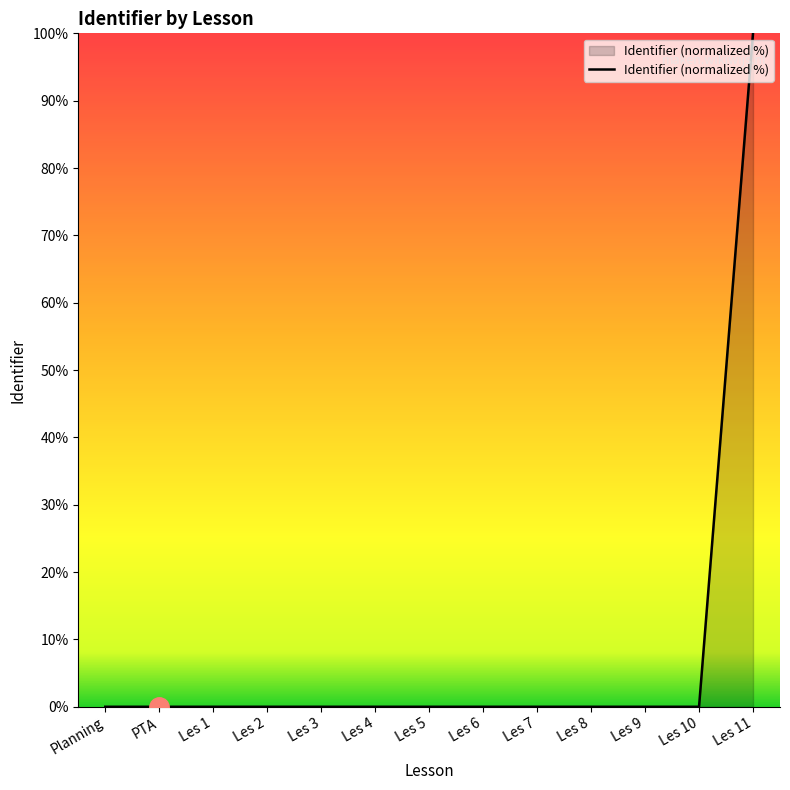

Count the number of categories in the chart.

13